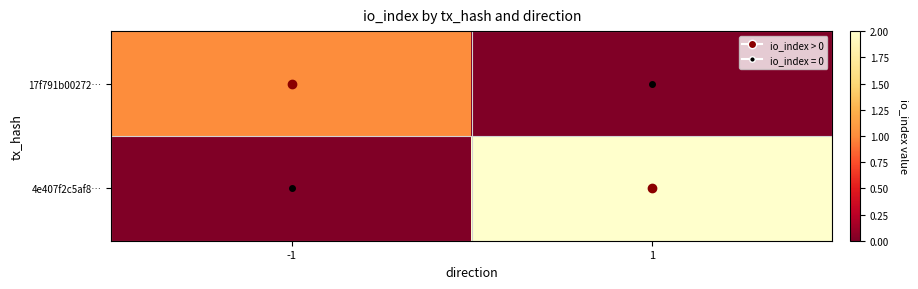

At how many categories does at least one series exceed 0?

2